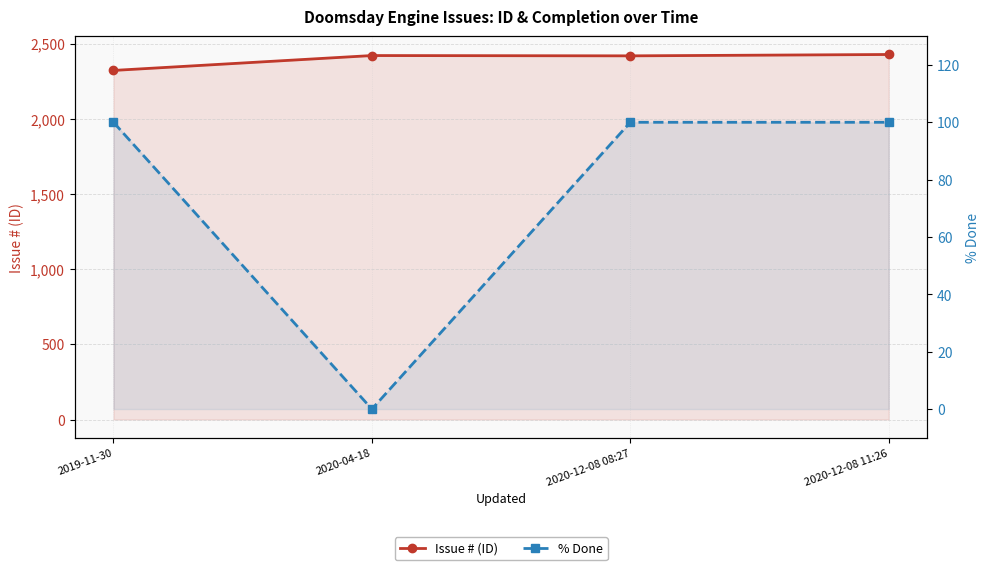

At which category is the sum across all series the highest?

2020-12-08 11:26